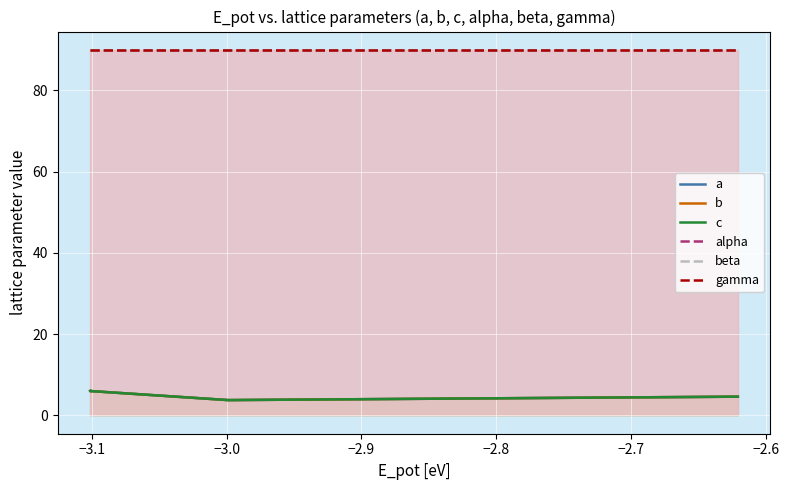

True or false: gamma and alpha intersect in this chart.

False